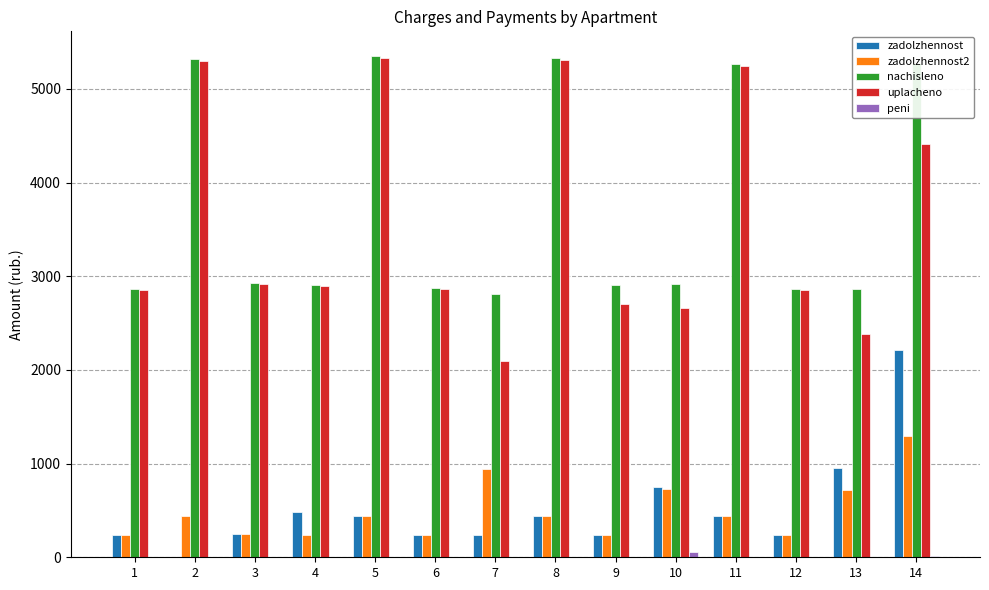

At which category is the sum across all series the highest?

14